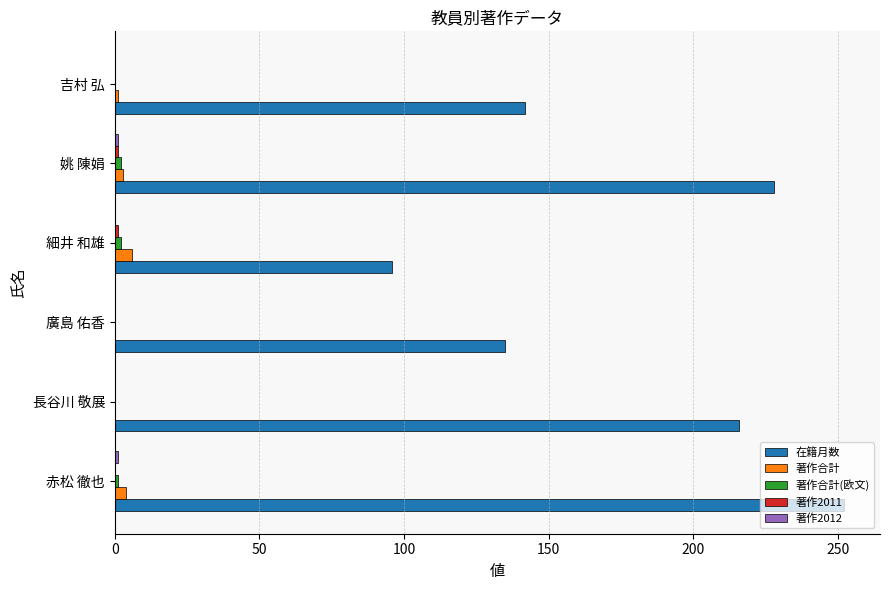

Which series has the largest total across all categories?

在籍月数